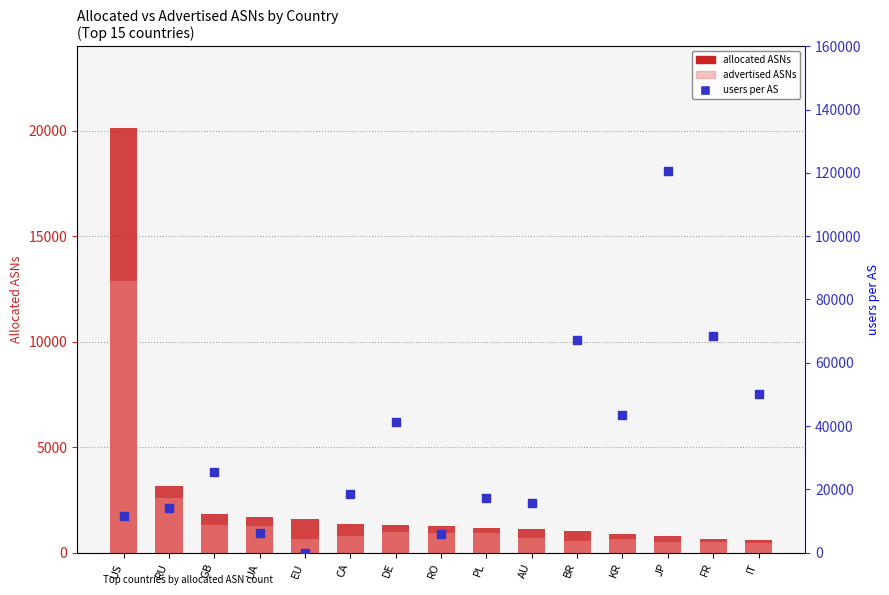

At which category is the sum across all series the highest?

JP